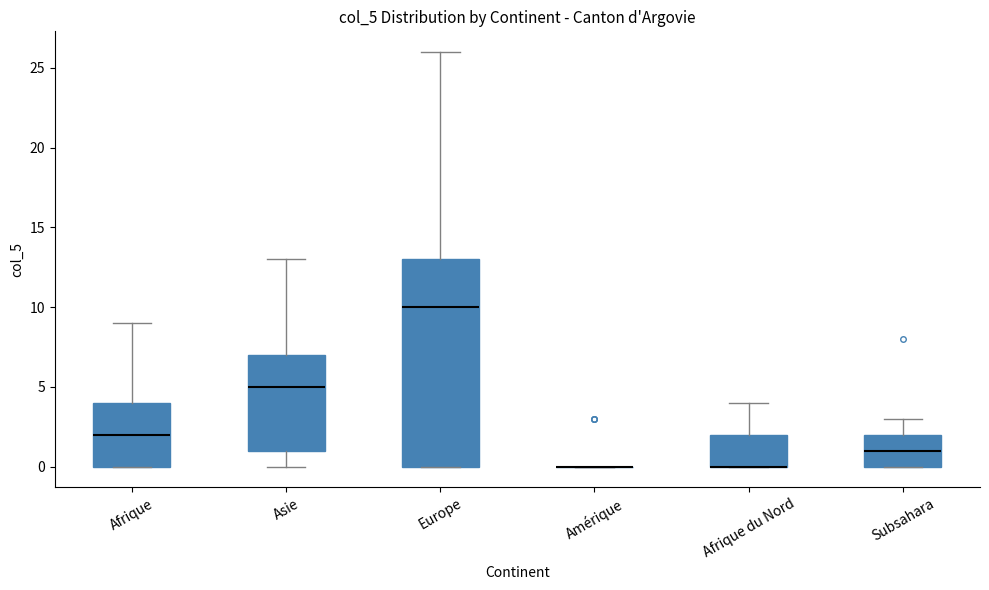

Reading left to right, read every box against the y-axis: the position of its median line, the range the box covers, and the ends of its whiskers. The values are not printed on the chart, so give them approximately, as read against the axis.

Afrique: median 2, box 0 to 4, whiskers 0 to 9
Asie: median 5, box 1 to 7, whiskers 0 to 13
Europe: median 10, box 0 to 13, whiskers 0 to 26
Amérique: box collapsed to a line at 0, whiskers 0 to 0
Afrique du Nord: median 0 (drawn on the box's lower edge), box 0 to 2, whiskers 0 to 4
Subsahara: median 1, box 0 to 2, whiskers 0 to 3